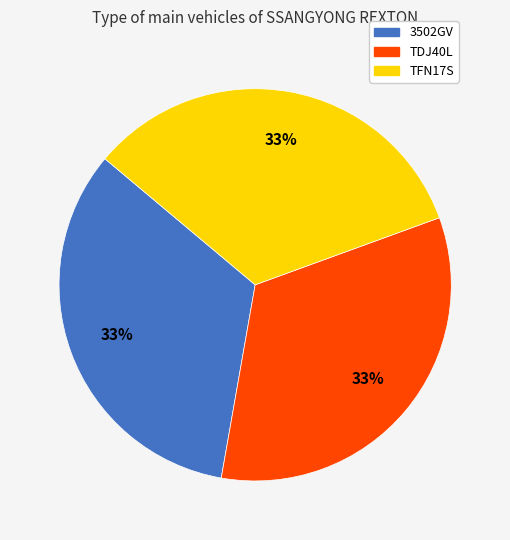

True or false: TFN17S accounts for 33% of the total.

True